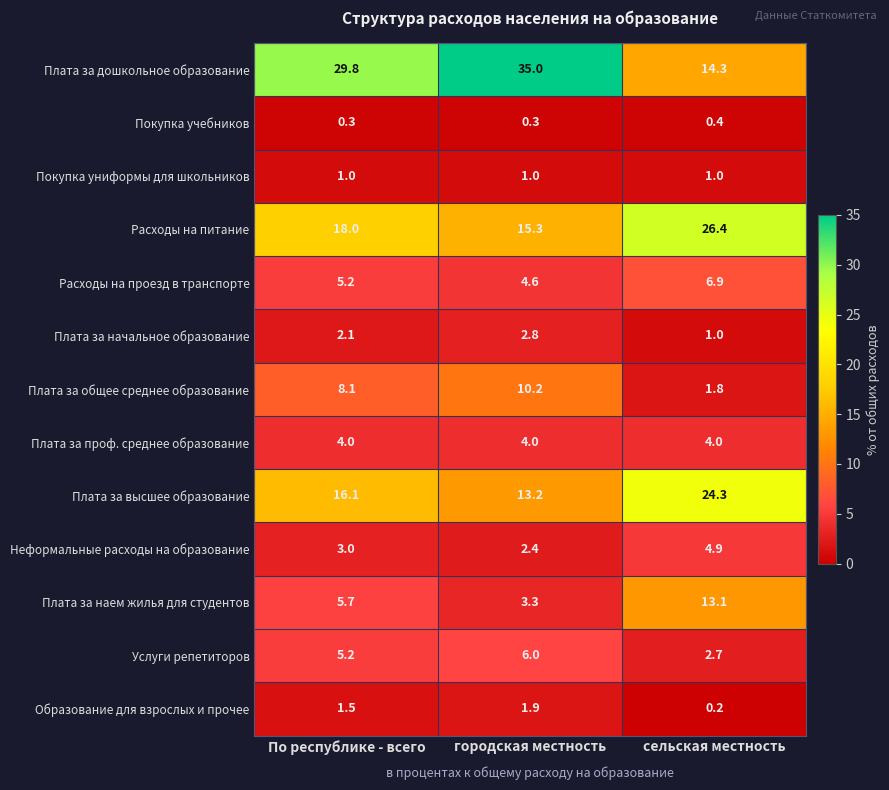

List the series in order of their peak value, highest first.

Плата за дошкольное образование, Расходы на питание, Плата за высшее образование, Плата за наем жилья для студентов, Плата за общее среднее образование, Расходы на проезд в транспорте, Услуги репетиторов, Неформальные расходы на образование, Плата за проф. среднее образование, Плата за начальное образование, Образование для взрослых и прочее, Покупка униформы для школьников, Покупка учебников